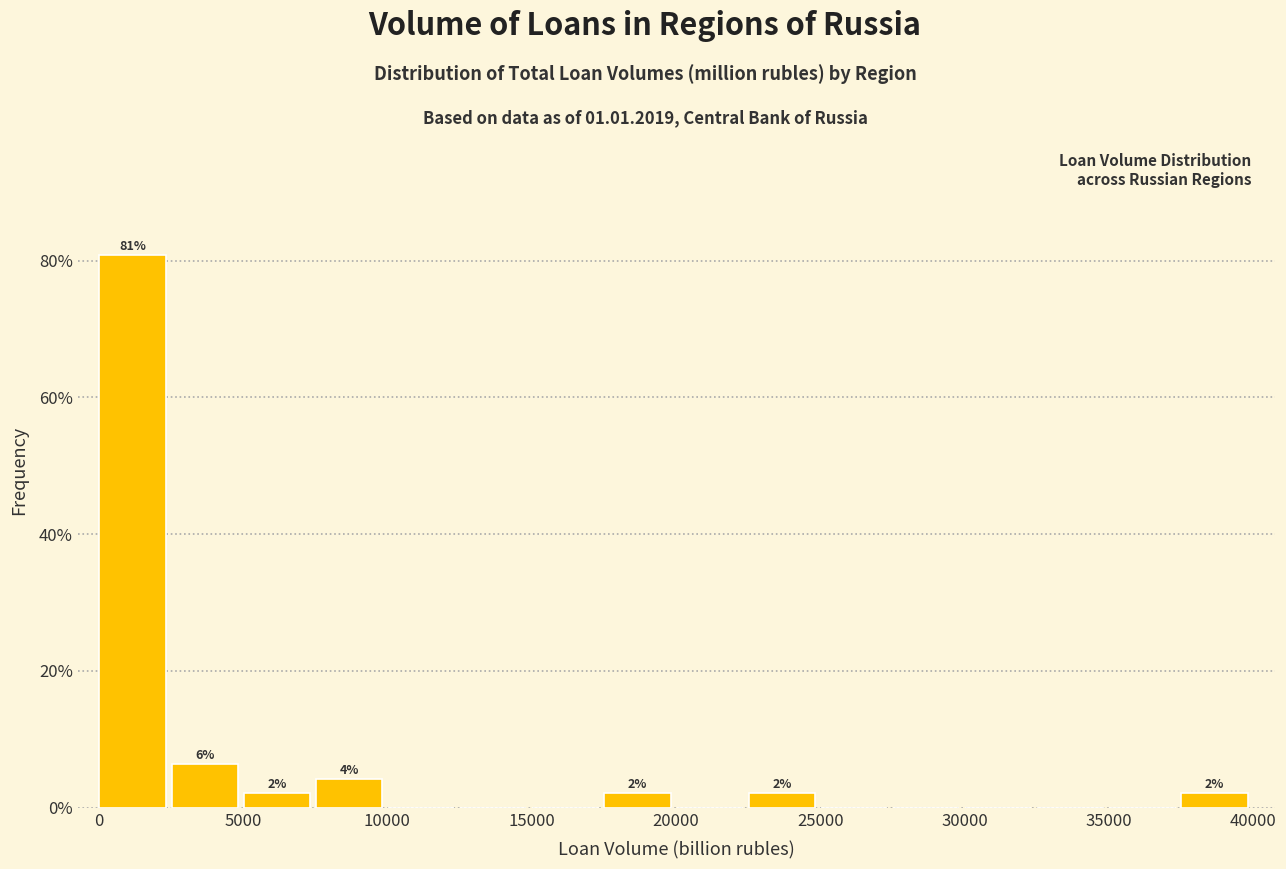

Over which range of the x-axis is the bar tallest?

0 to 2500